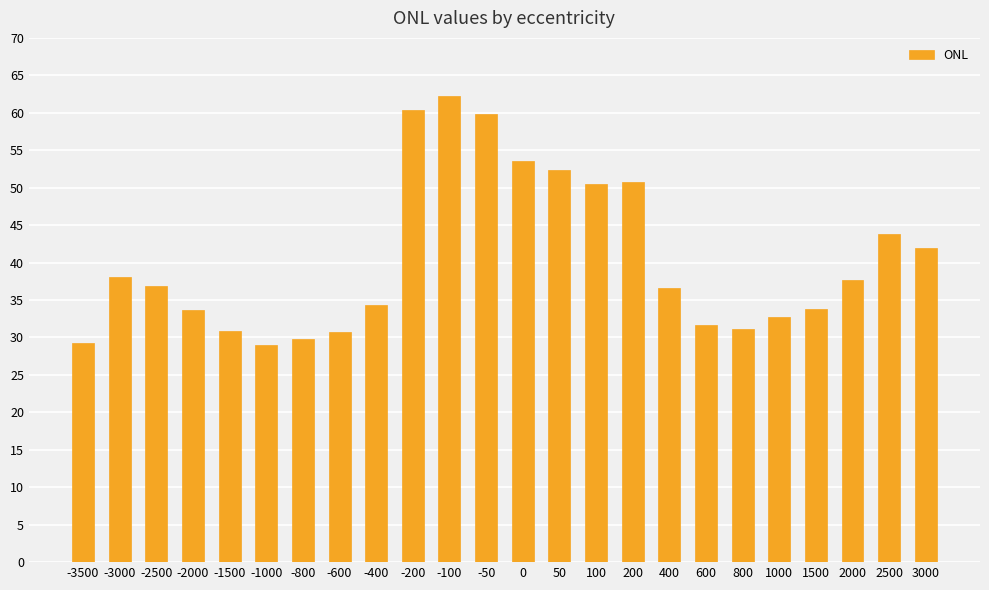

What is the greatest value displayed?

62.2